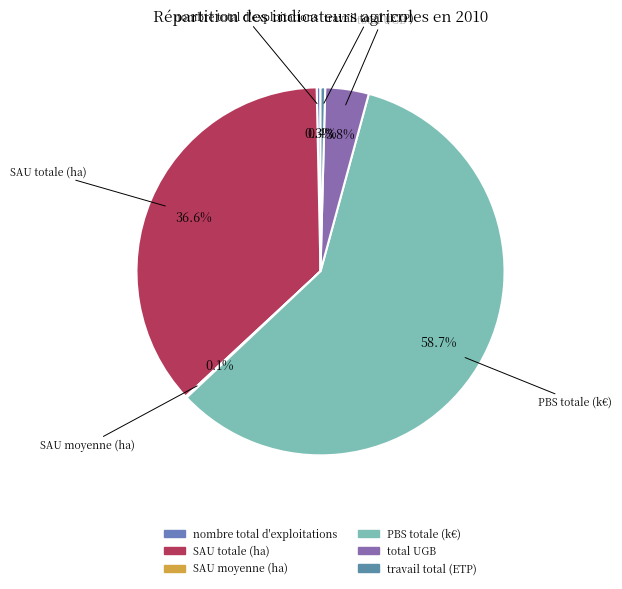

Which slice is the largest?

PBS totale (k€)